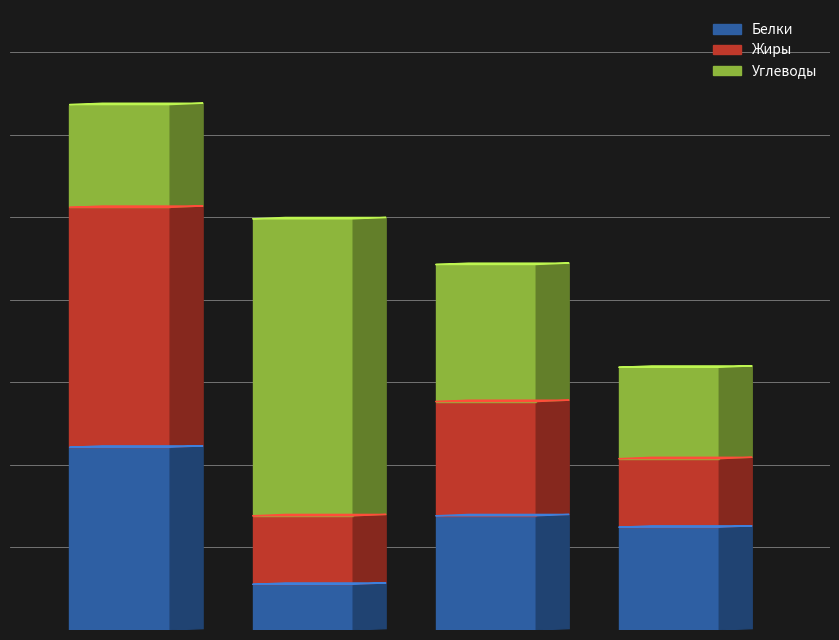

At which label does Жиры reach its peak?

Шницели